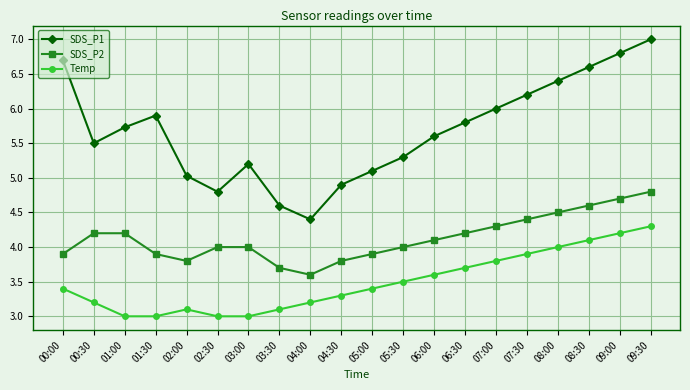

Is the value of Temp at 06:30 greater than the value of SDS_P2 at 04:00?

Yes